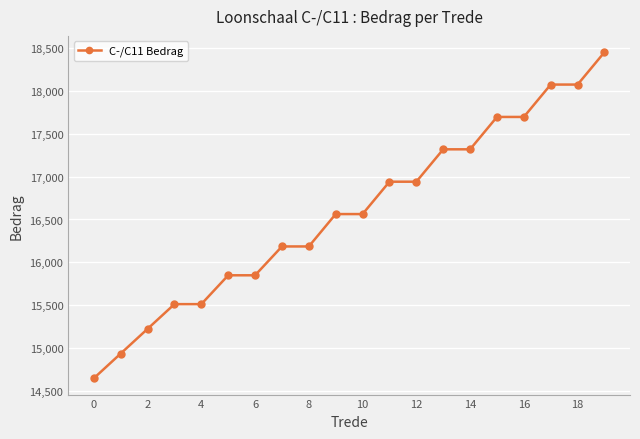

What is the sum of all values?

331538.0